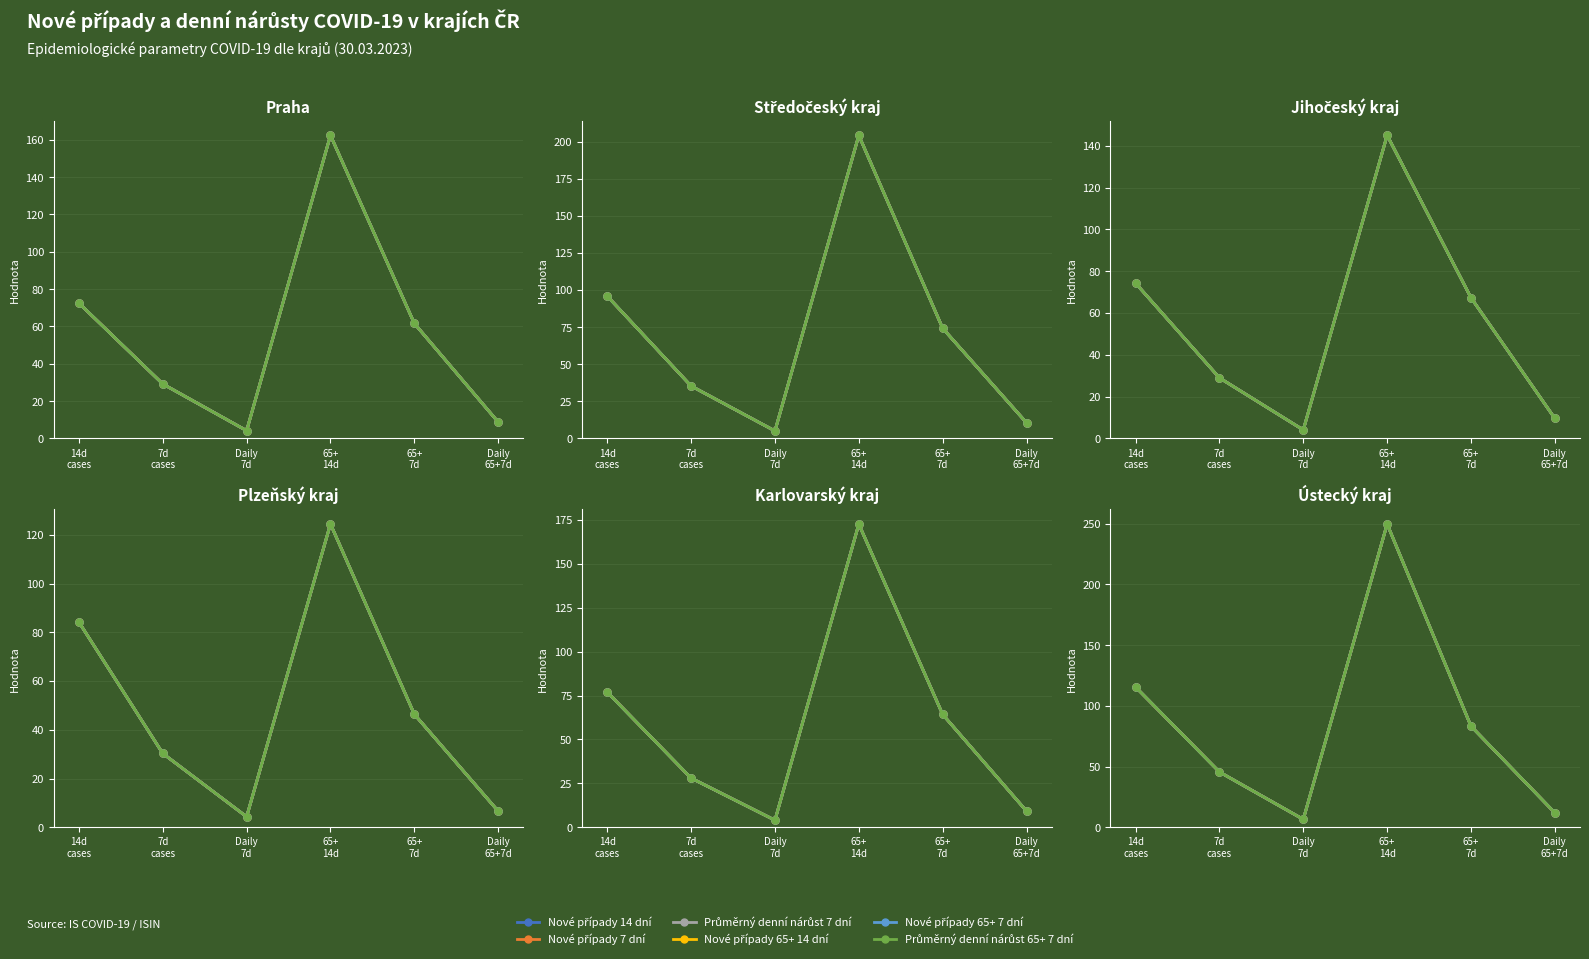

Rank the series by their maximum value, from highest to lowest.

Nové případy 14 dní, Nové případy 7 dní, Průměrný denní nárůst 7 dní, Nové případy 65+ 14 dní, Nové případy 65+ 7 dní, Průměrný denní nárůst 65+ 7 dní